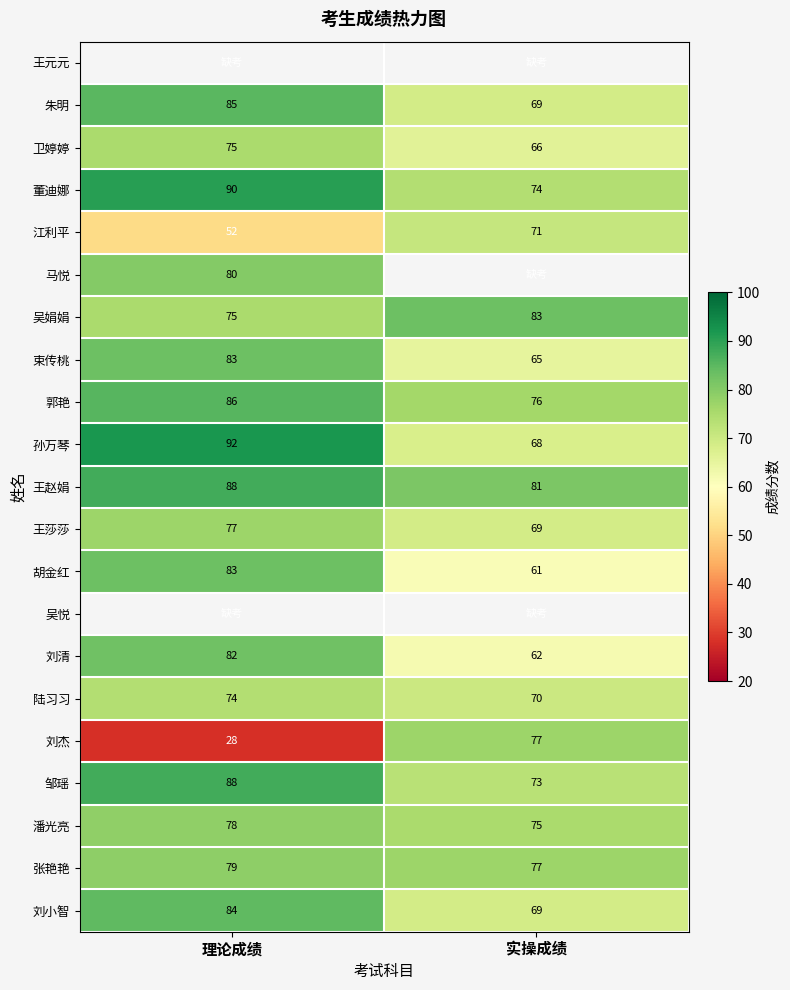

What is the maximum value for 董迪娜?

90